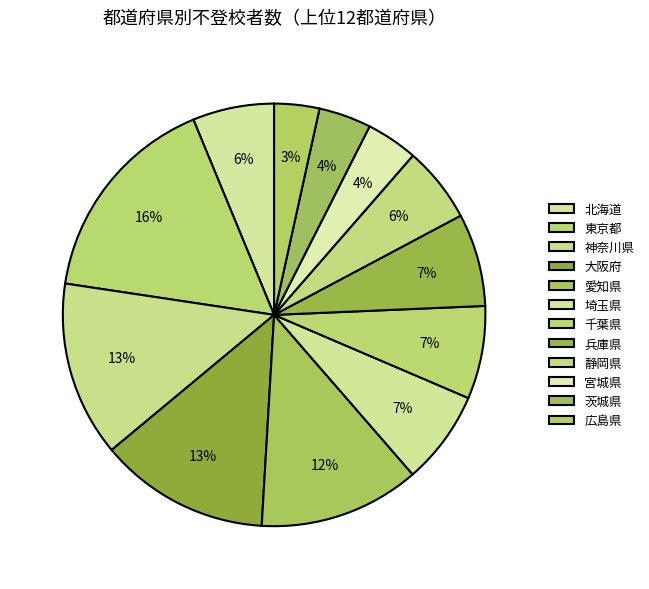

How many slices are in this pie chart?

12